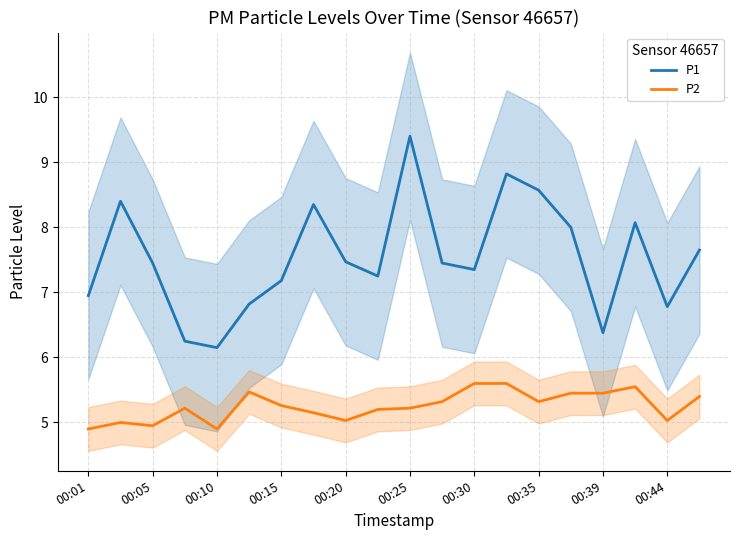

The value of P2 at 00:44 is 2.8. True or false?

False